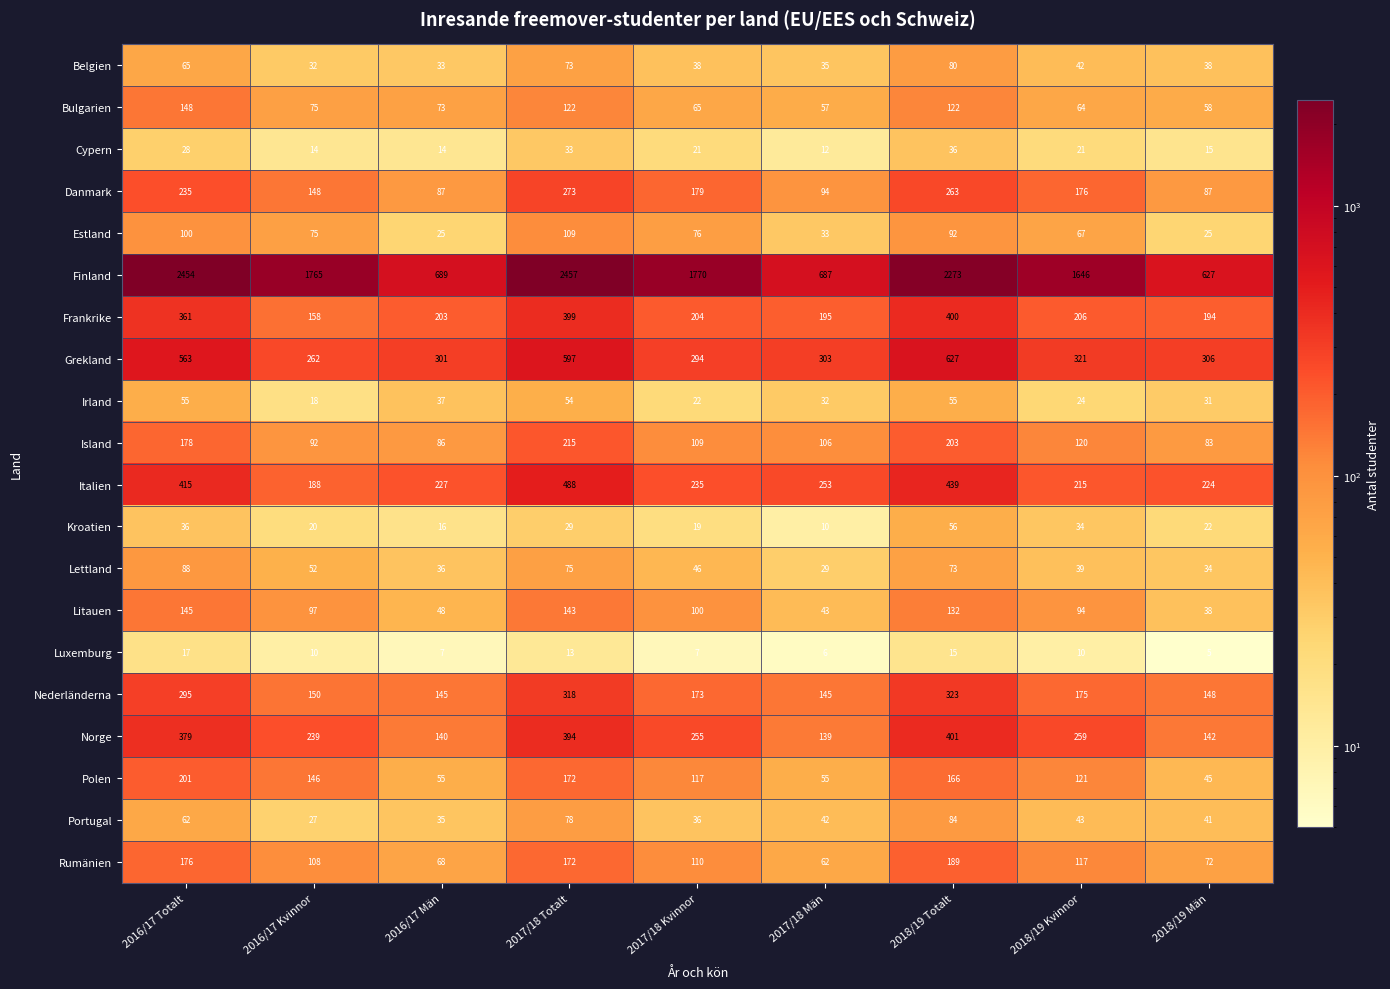

At how many categories does at least one series exceed 139?

9